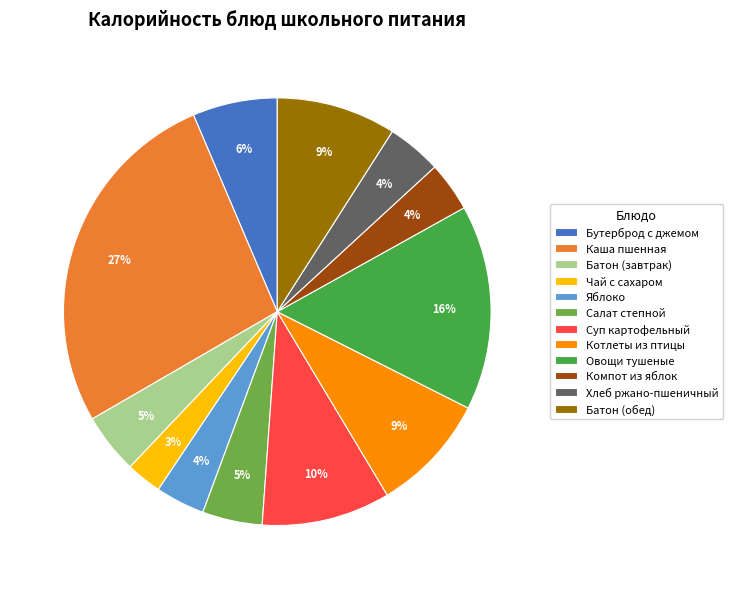

Count the number of slices in the pie.

12